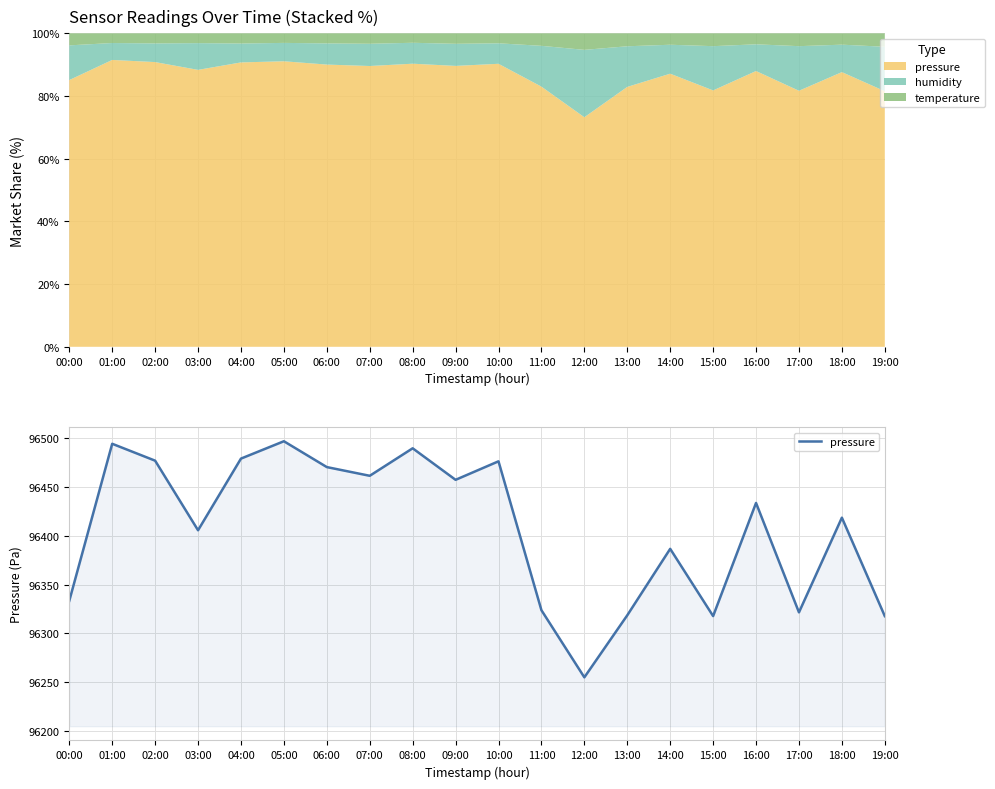

What position from the right is 05:00?

15